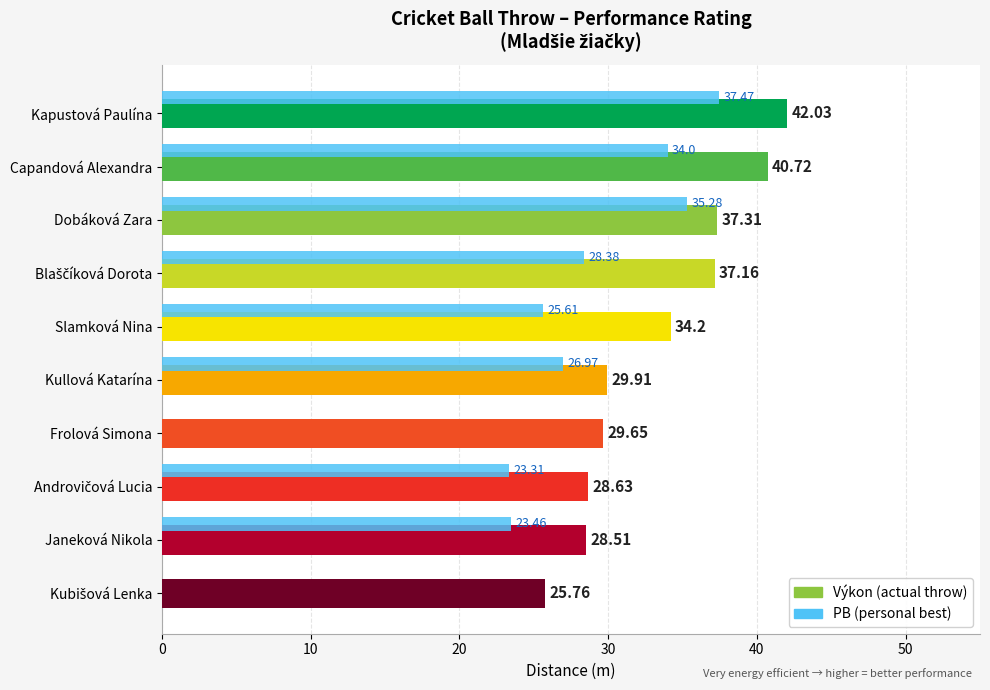

Which category has the highest value across all series?

Kapustová Paulína